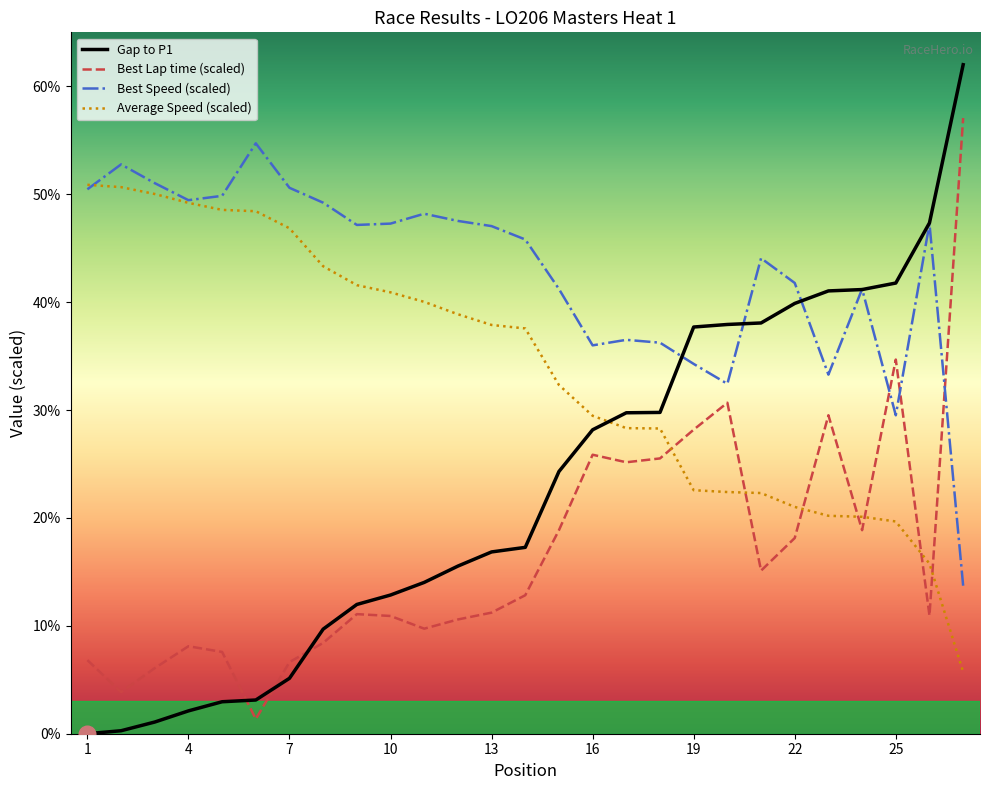

Rank the series by their average value, from highest to lowest.

Best Speed (scaled), Average Speed (scaled), Gap to P1, Best Lap time (scaled)